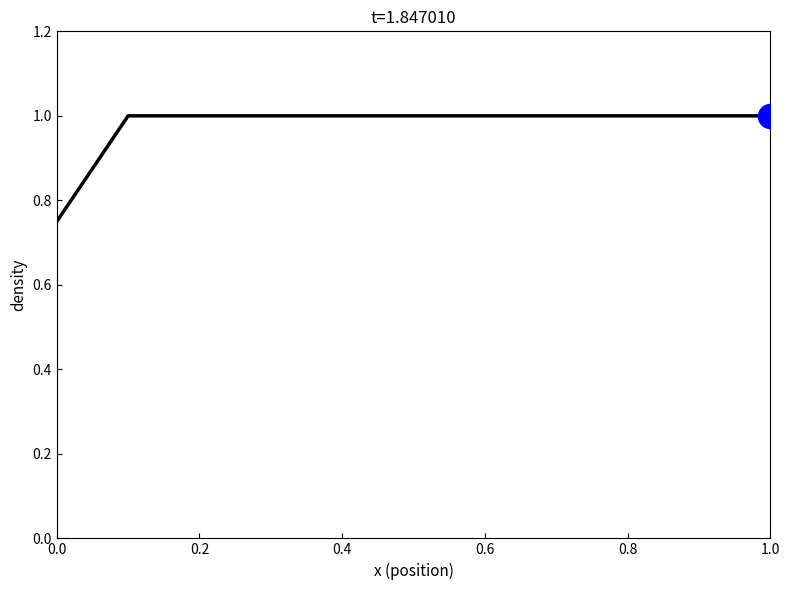

What is the greatest value displayed?

1.0